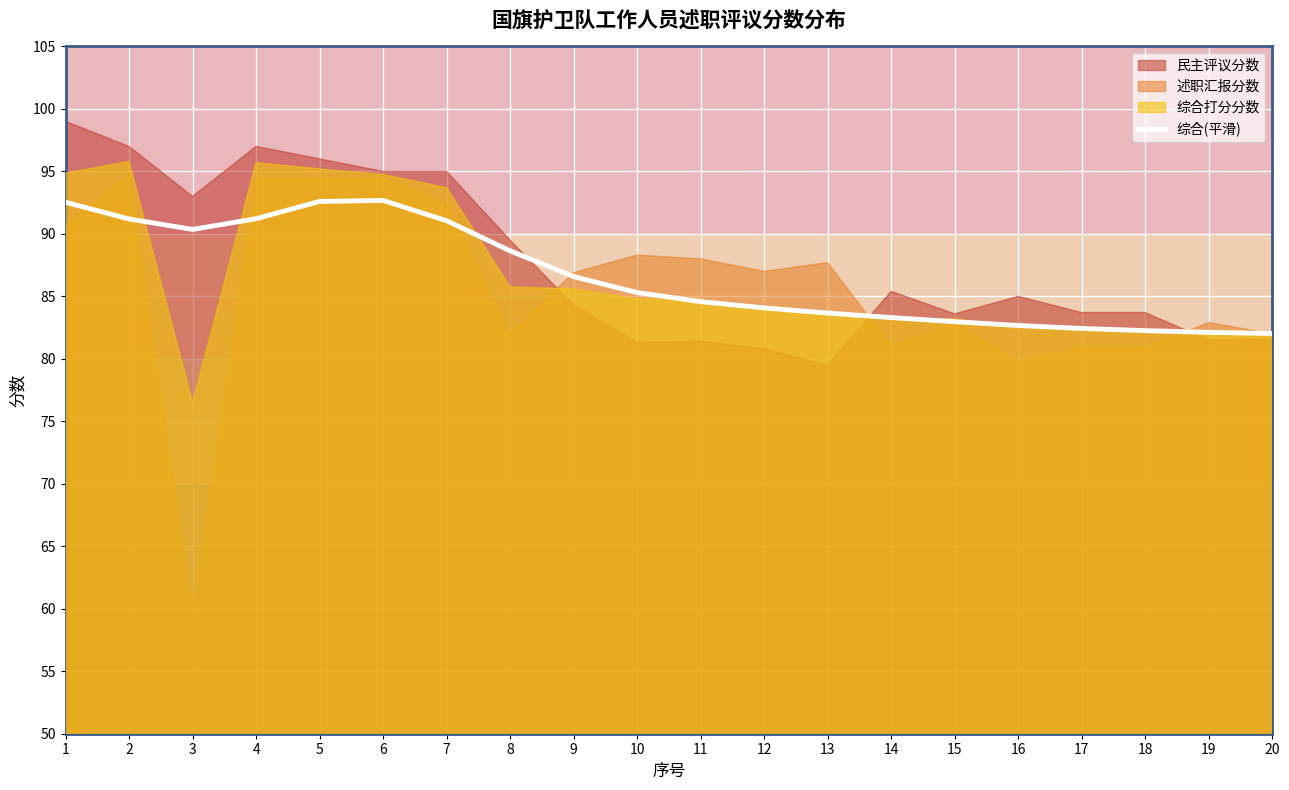

What is the sum of all values?

1732.2